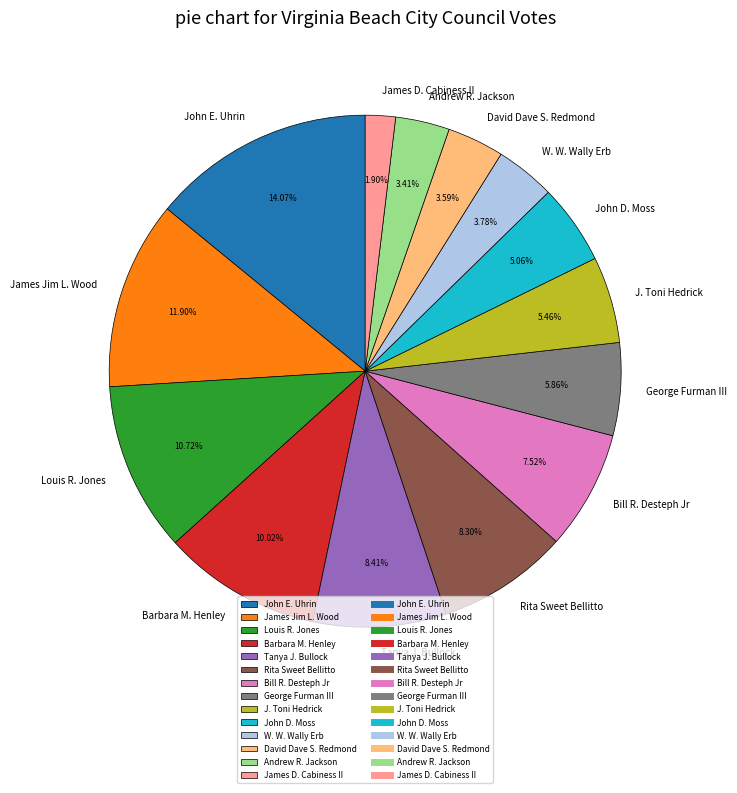

To the nearest percent, what is the difference between the largest and smallest slice percentages?

12%